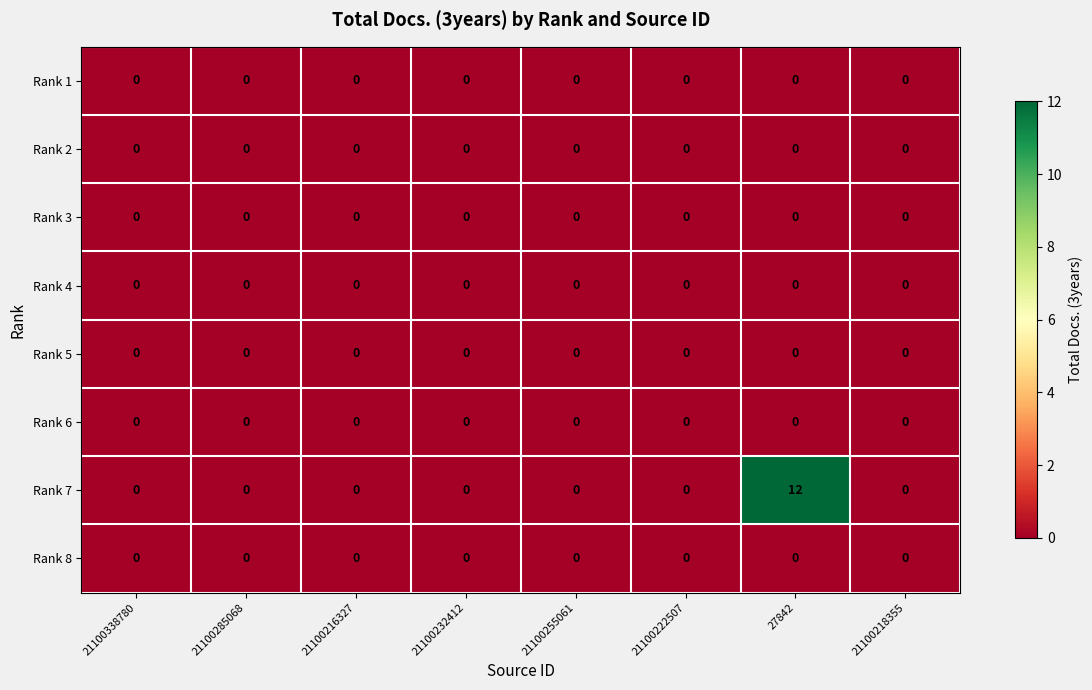

The value of Rank 3 at 21100218355 is 0. True or false?

True